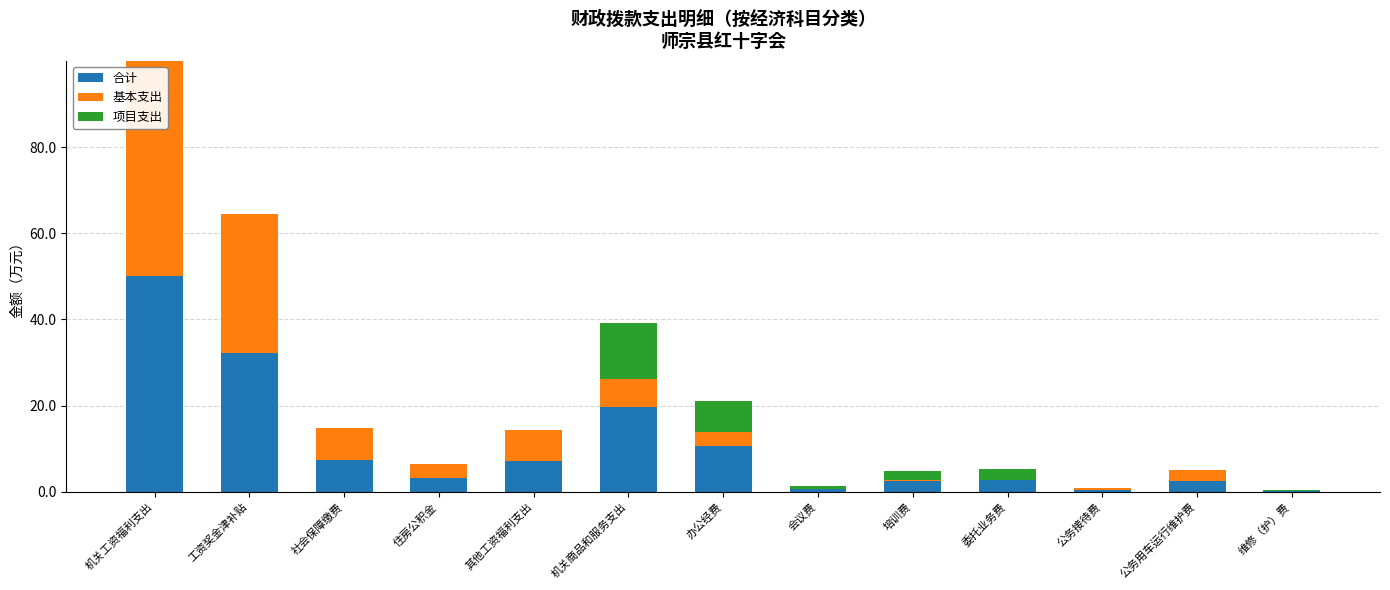

What is the total value across all series at 会议费?

1.3